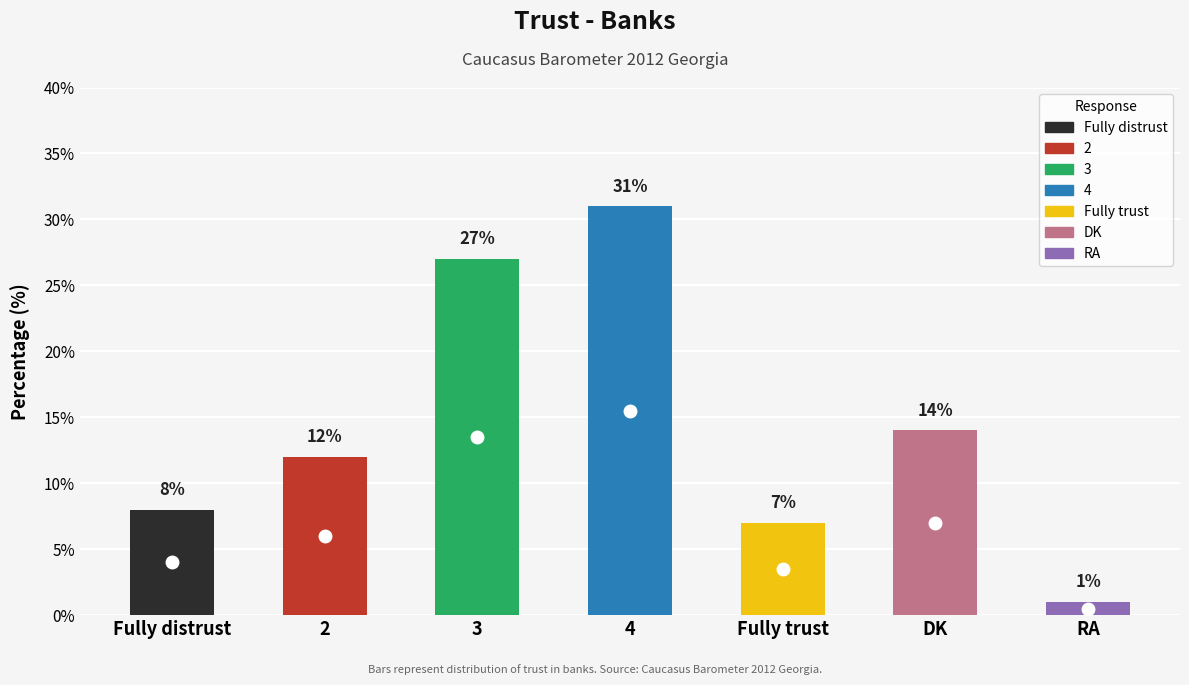

Reading right to left, transcribe all the data shown in this chart.

RA=1	DK=14	Fully trust=7	4=31	3=27	2=12	Fully distrust=8